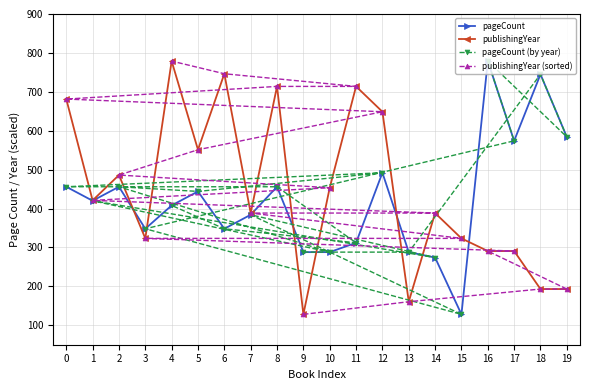

In publishingYear, how many points are higher than both neighbors (excluding endpoints)?

6